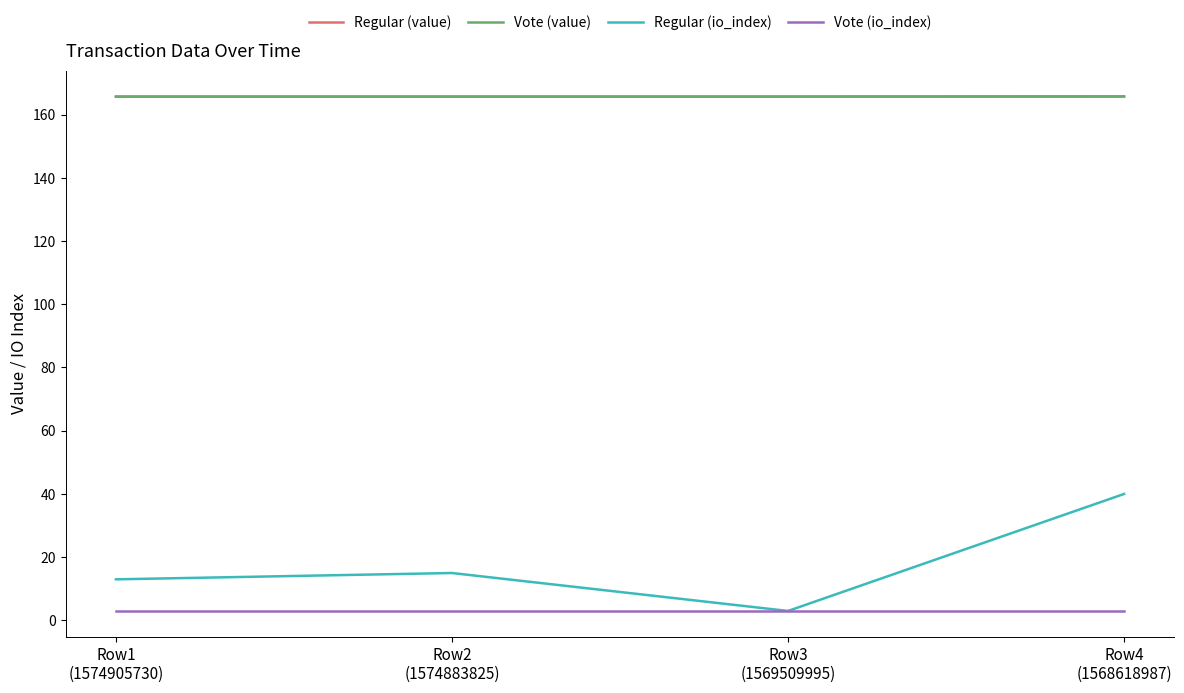

Is this an area chart (filled region under the line)?

No